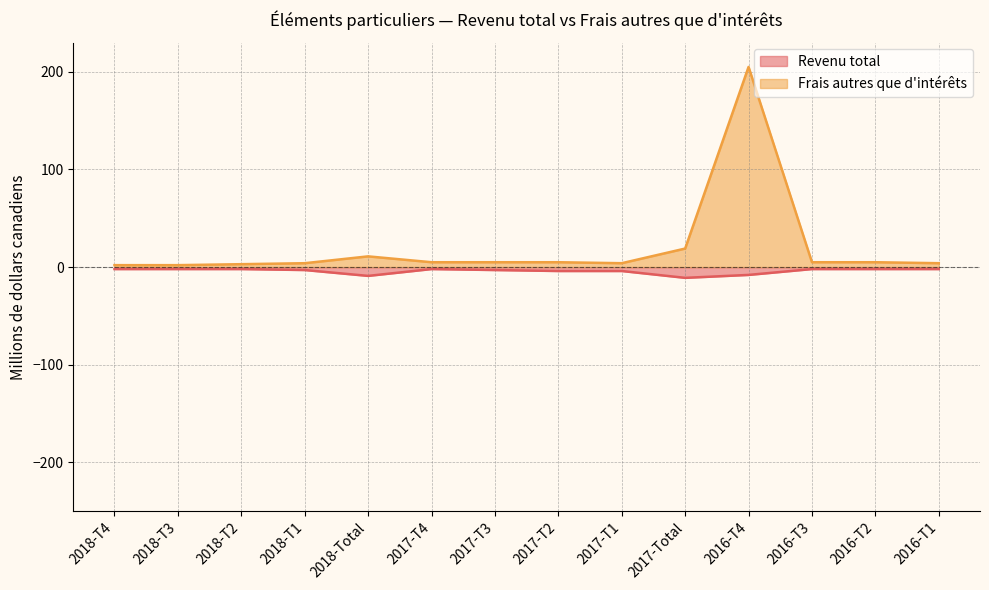

Which series changed the most between 2017-T1 and 2016-T1?

Revenu total